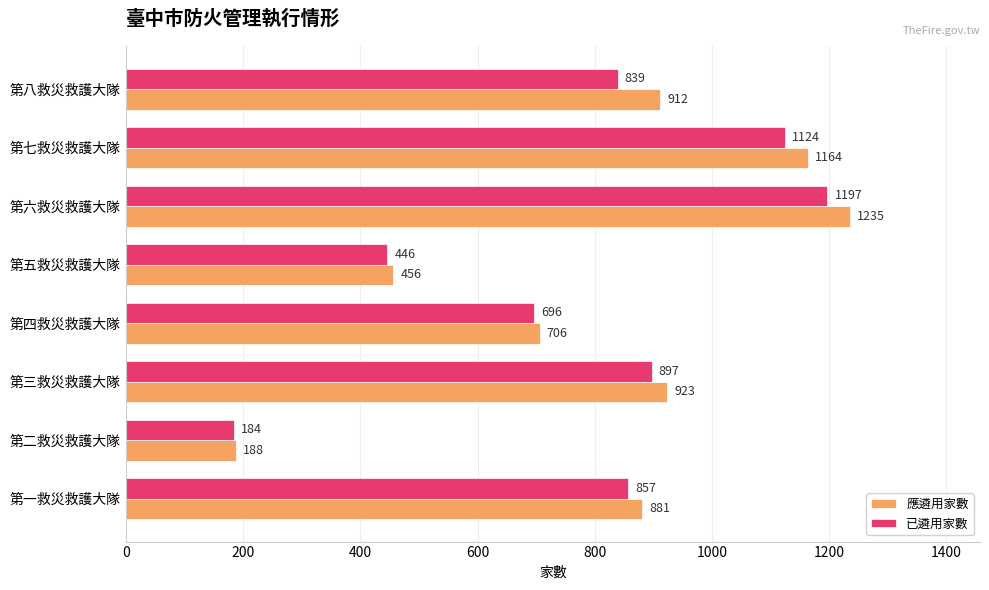

What is the sum of all 應遴用家數 values?

6465